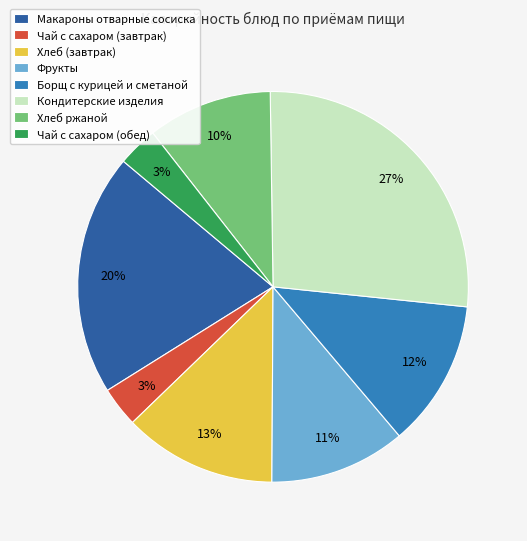

Does any single category account for the majority?

No